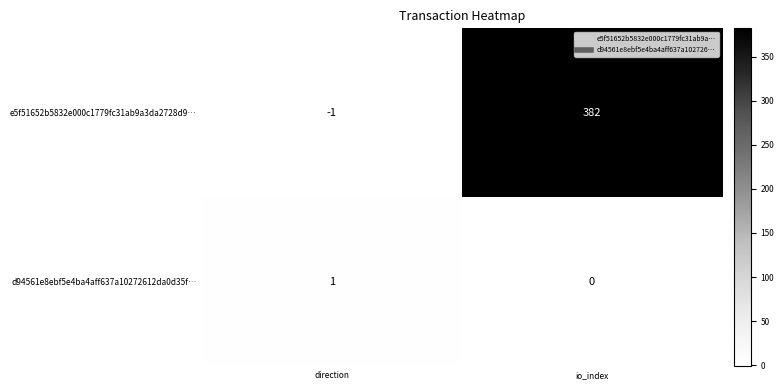

What is the sum of all e5f51652b5832e000c1779fc31ab9a3da2728d9… values?

381